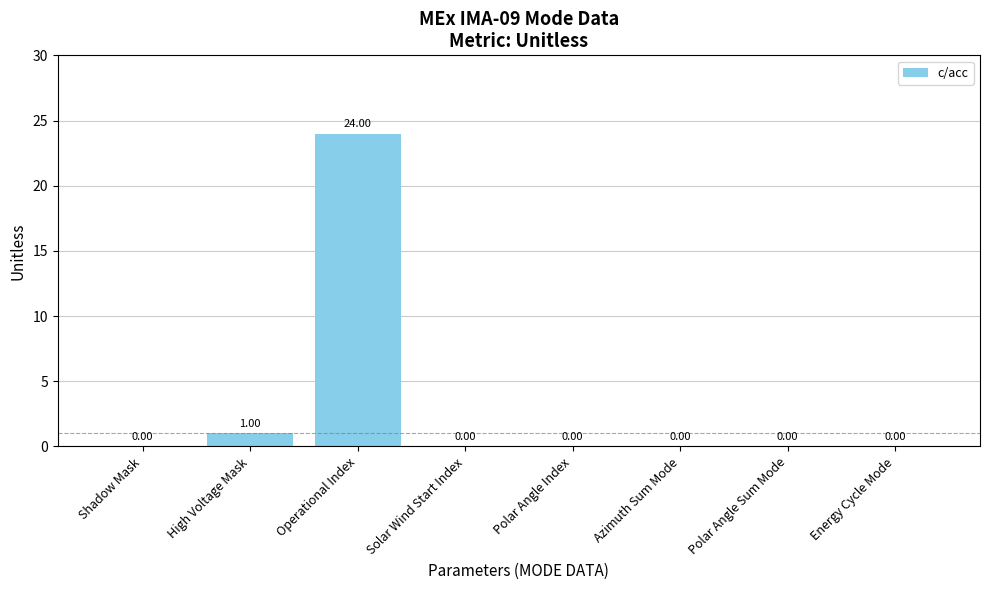

Is it true that the value at Energy Cycle Mode is 0?

True